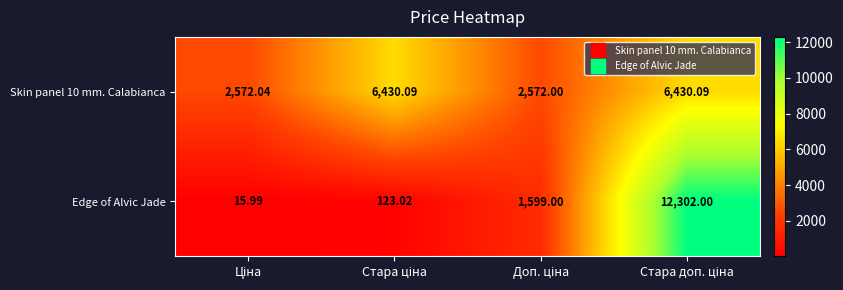

Which series has the widest spread of values?

Edge of Alvic Jade